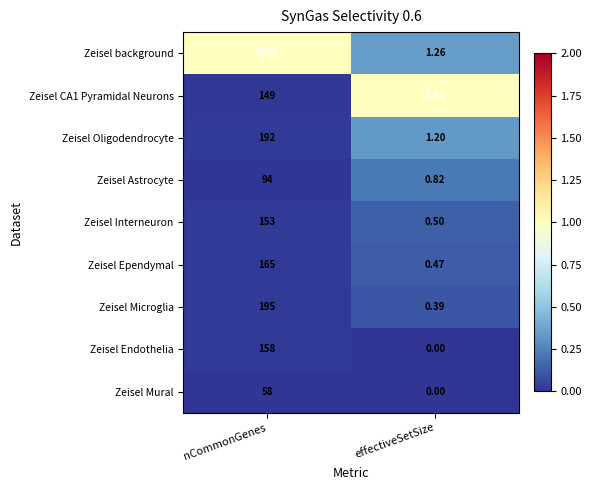

Which category has the highest value in the Zeisel Mural series?

nCommonGenes